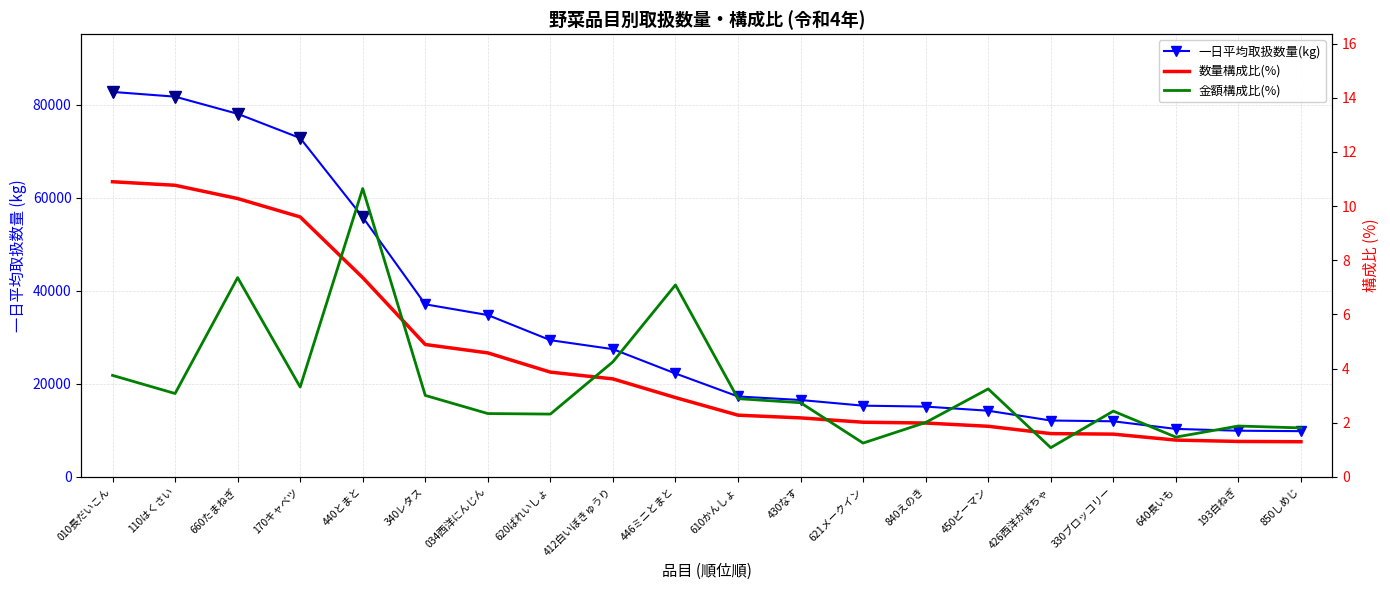

What is the total value across all series at 610かんしょ?

17304.6